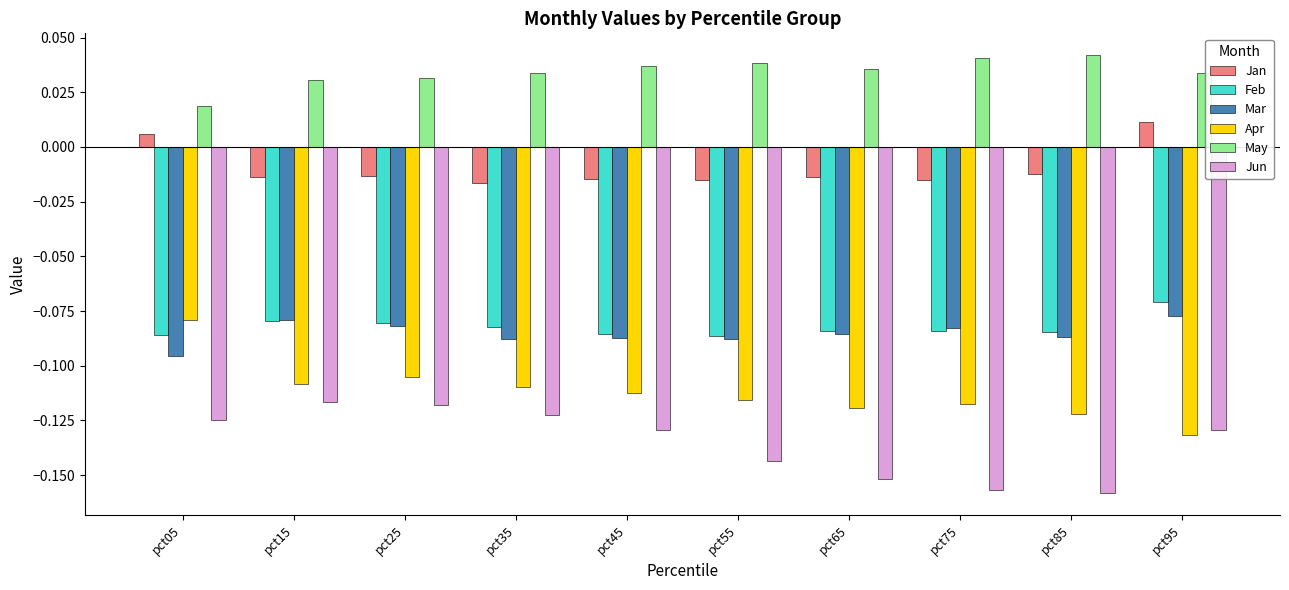

What is the sum of all Apr values?

-1.1